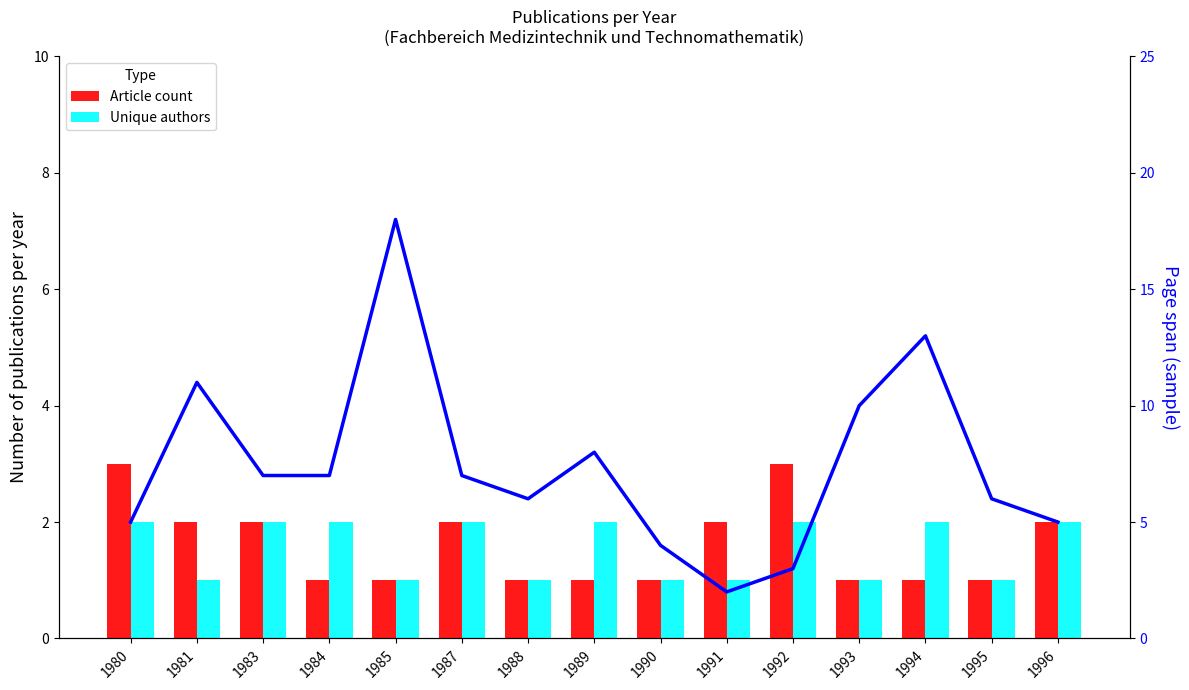

Reading left to right, what are all the values shown in this chart?

Article count: 1980=3	1981=2	1983=2	1984=1	1985=1	1987=2	1988=1	1989=1	1990=1	1991=2	1992=3	1993=1	1994=1	1995=1	1996=2
Unique authors: 1980=2	1981=1	1983=2	1984=2	1985=1	1987=2	1988=1	1989=2	1990=1	1991=1	1992=2	1993=1	1994=2	1995=1	1996=2
Page span (sample): 1980=5	1981=11	1983=7	1984=7	1985=18	1987=7	1988=6	1989=8	1990=4	1991=2	1992=3	1993=10	1994=13	1995=6	1996=5